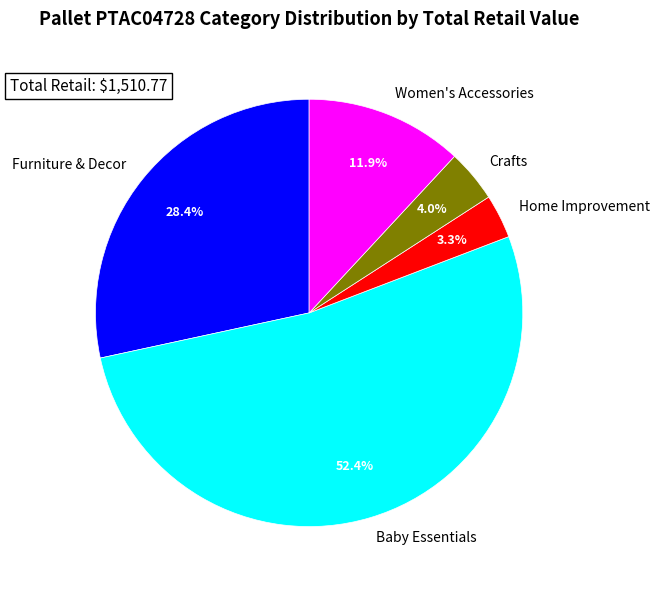

How many segments does this pie chart have?

5